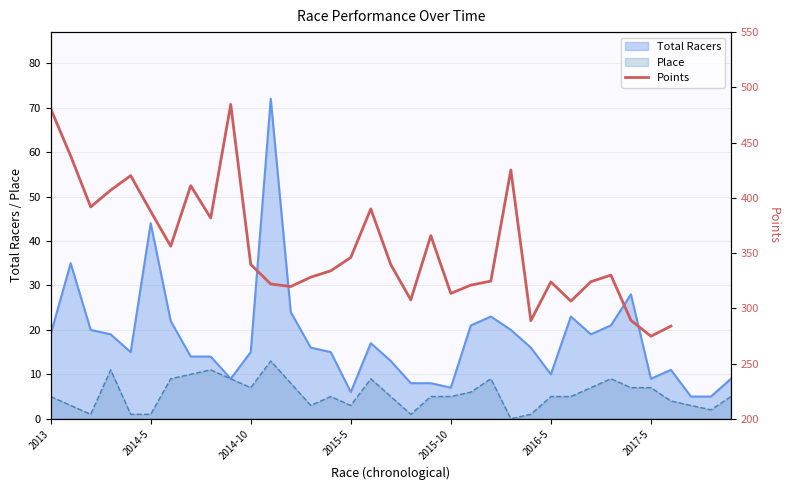

Between 34 and 22, which is larger?

22